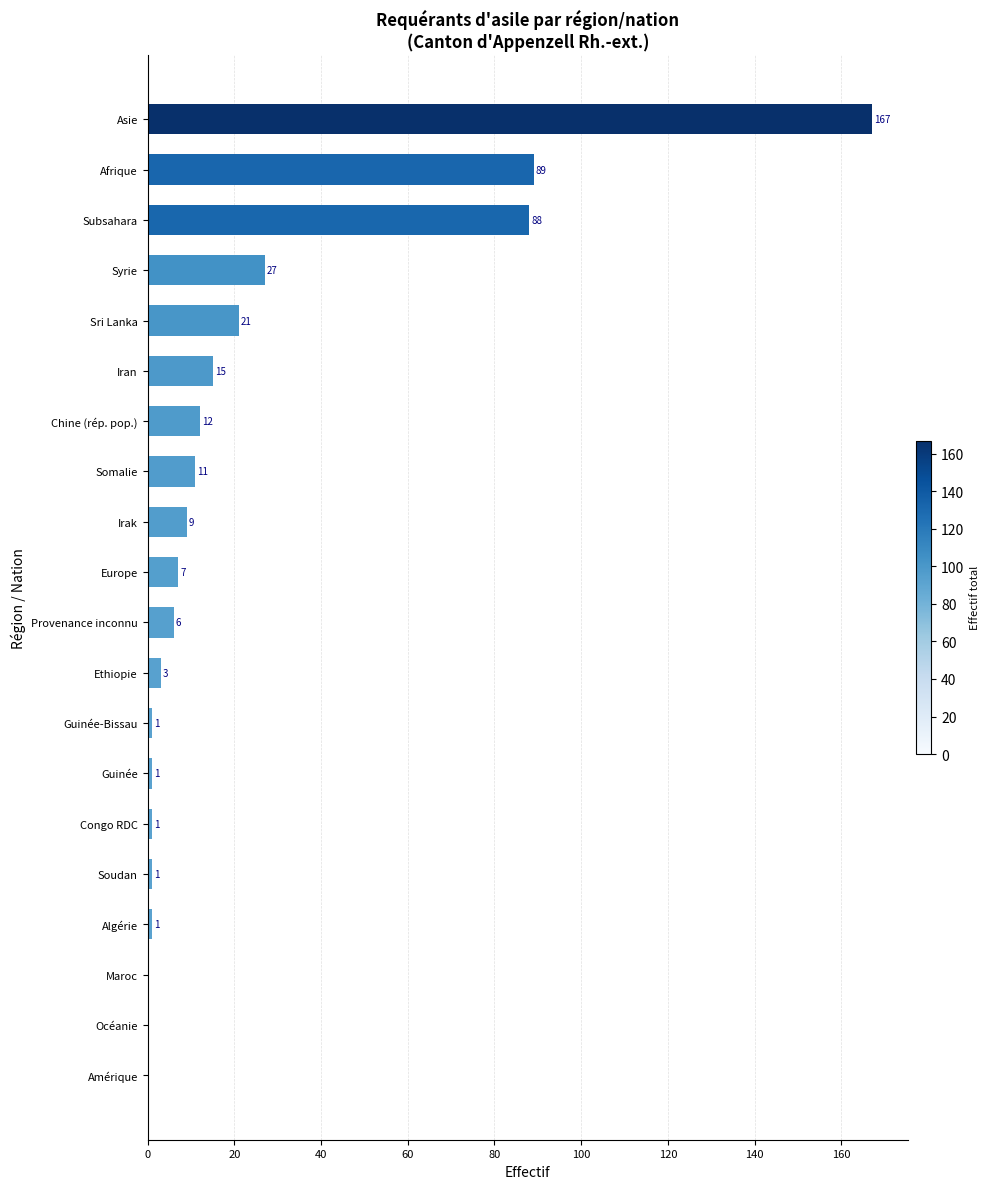

How many data points does each series have?

20